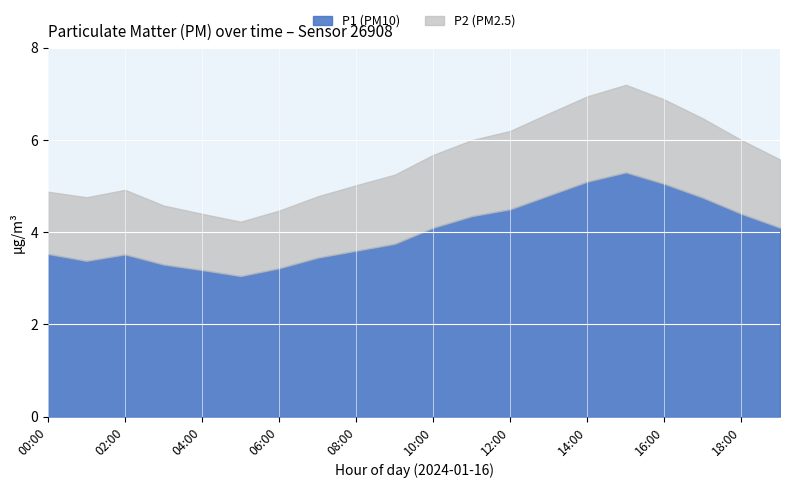

What is the average value of the P2 series?

1.5